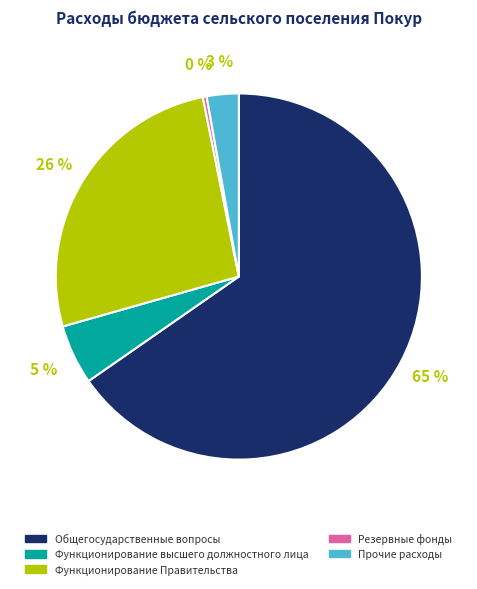

Which slice is the largest?

Общегосударственные вопросы